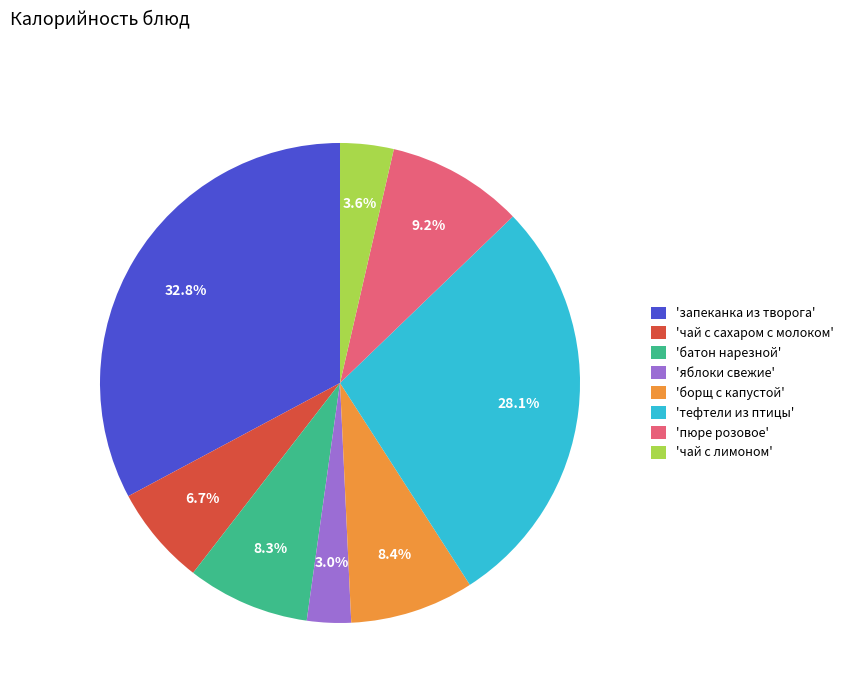

What is the total percentage of 'запеканка из творога' and 'батон нарезной'?

41.1%